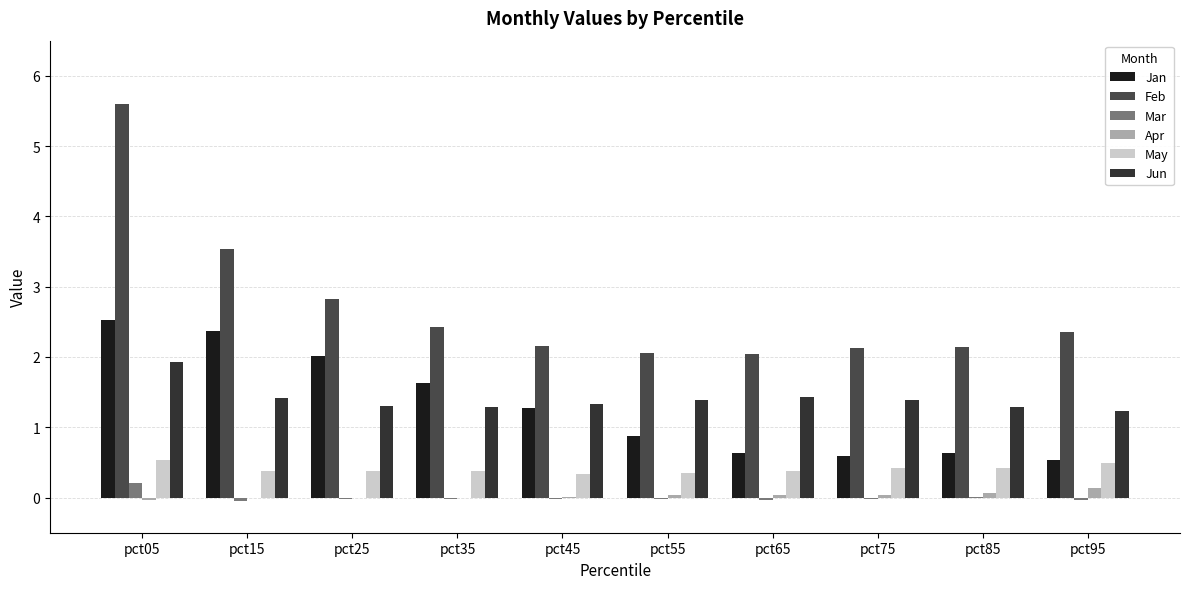

List the series in order of their peak value, lowest first.

Apr, Mar, May, Jun, Jan, Feb